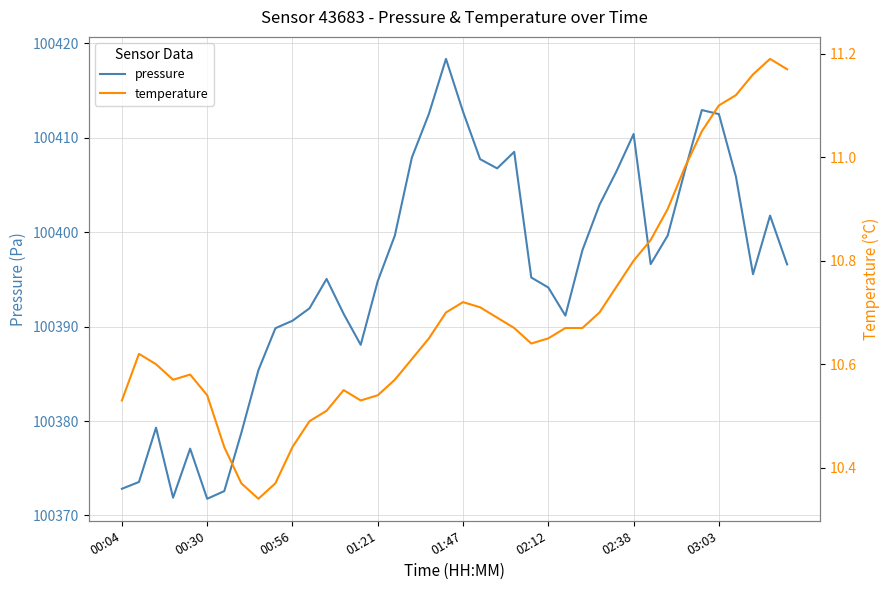

Which series has the widest spread of values?

pressure